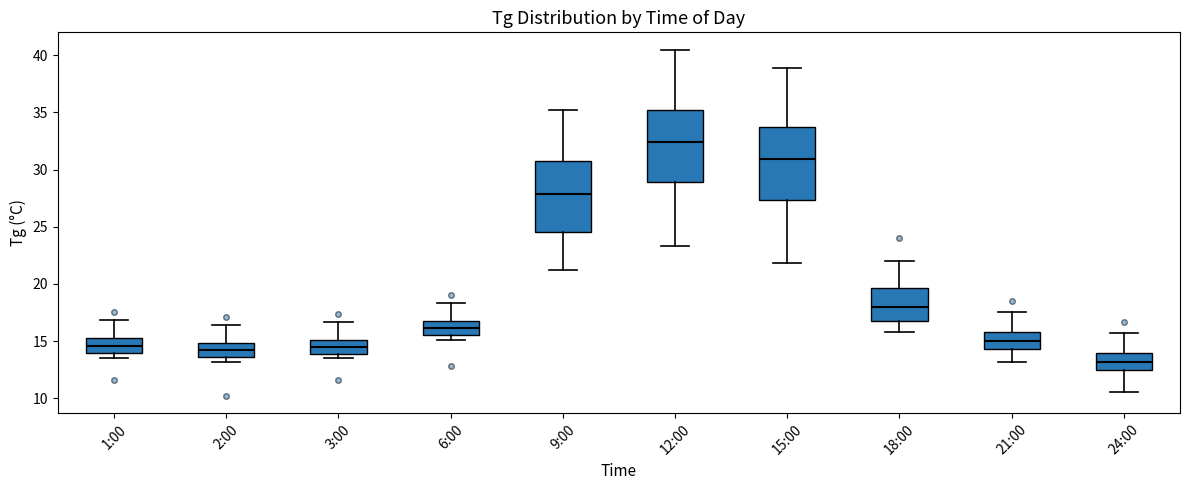

Reading left to right, transcribe this box plot: for each box, give where its median line is, the range the box spans, and where its two whiskers end, as read against the y-axis. The values are not printed on the chart, so give them approximately, as read against the axis.

1:00: median 14.5, box 14.0 to 15.0, whiskers 13.5 to 17.0
2:00: median 14.0, box 13.5 to 15.0, whiskers 13.0 to 16.5
3:00: median 14.5, box 14.0 to 15.0, whiskers 13.5 to 16.5
6:00: median 16.0, box 15.5 to 16.5, whiskers 15.0 to 18.5
9:00: median 28.0, box 24.5 to 30.5, whiskers 21.0 to 35.0
12:00: median 32.5, box 29.0 to 35.0, whiskers 23.5 to 40.5
15:00: median 31.0, box 27.5 to 33.5, whiskers 22.0 to 39.0
18:00: median 18.0, box 17.0 to 19.5, whiskers 16.0 to 22.0
21:00: median 15.0, box 14.5 to 16.0, whiskers 13.0 to 17.5
24:00: median 13.0, box 12.5 to 14.0, whiskers 10.5 to 15.5